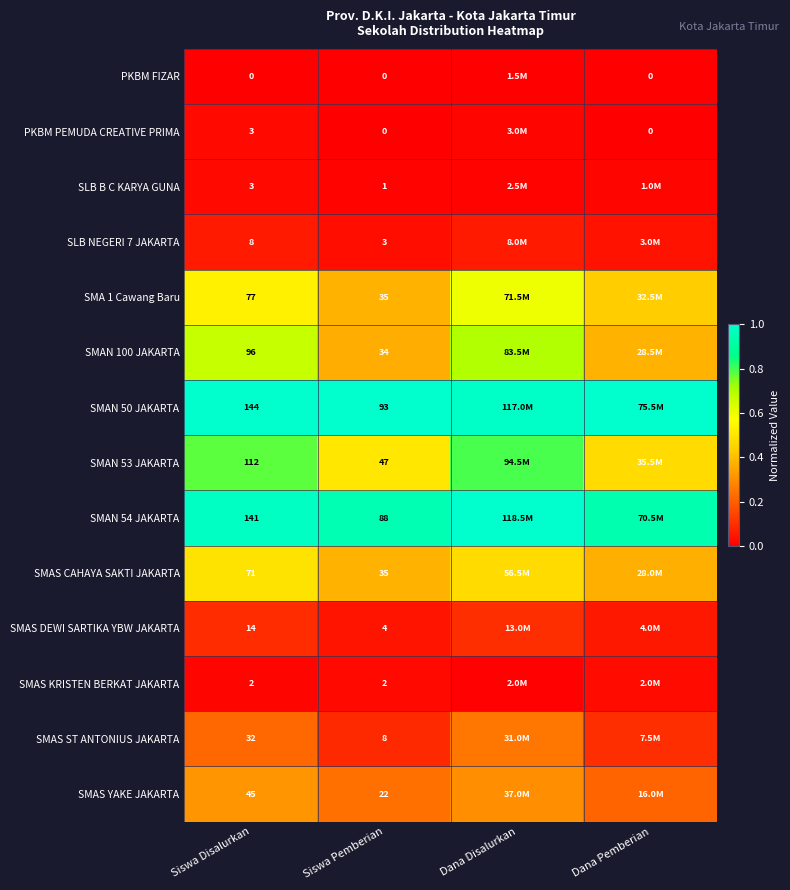

Is the value of SMAS DEWI SARTIKA YBW JAKARTA at Dana Pemberian greater than the value of SMAS YAKE JAKARTA at Dana Pemberian?

No